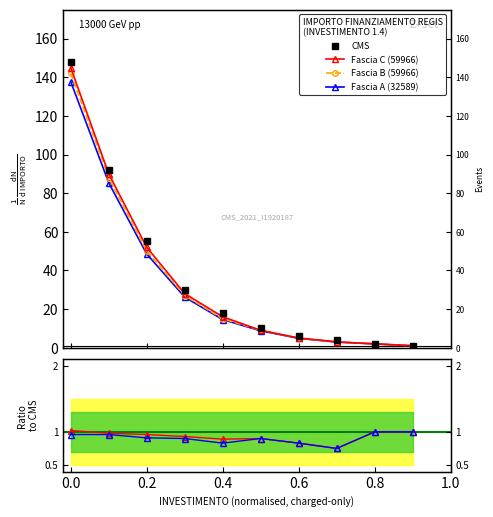

True or false: Fascia C (59966) and CMS intersect in this chart.

False